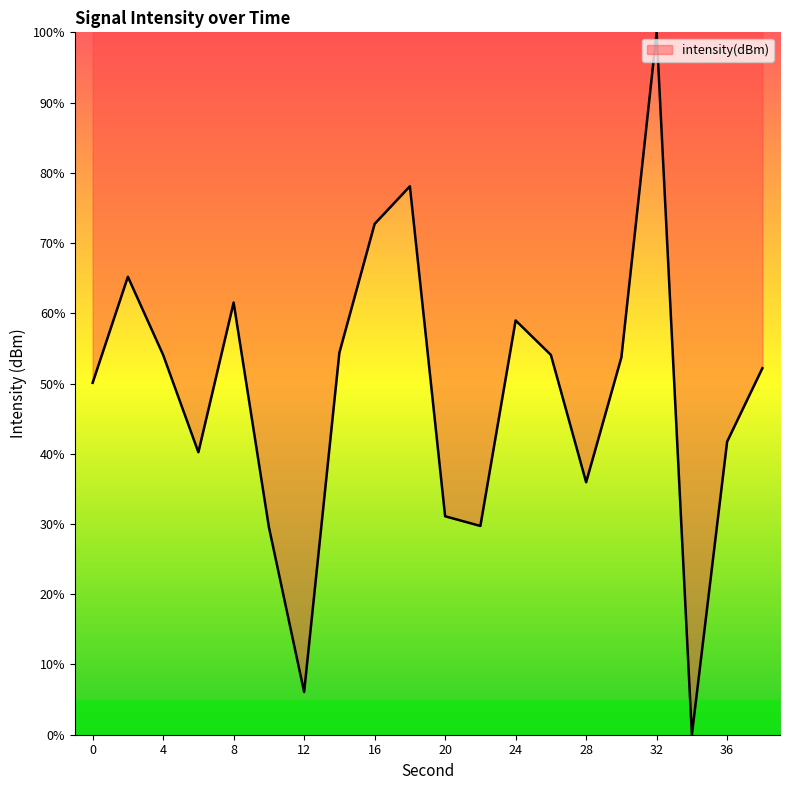

What is the maximum value shown in the chart?

100.0